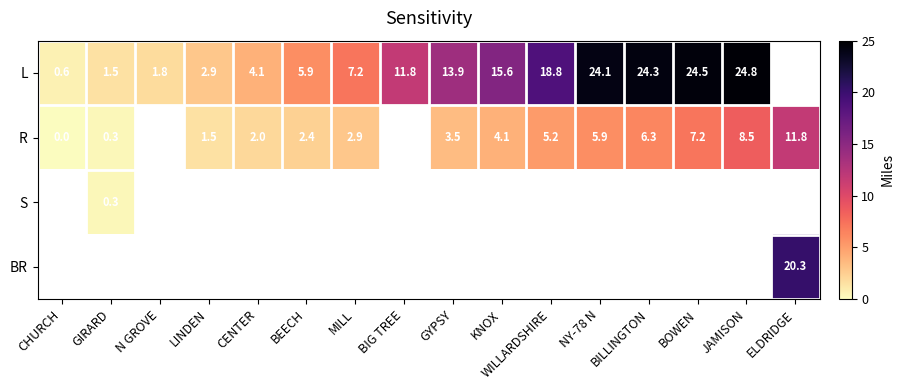

Is it true that S equals 0.3 at GIRARD?

True